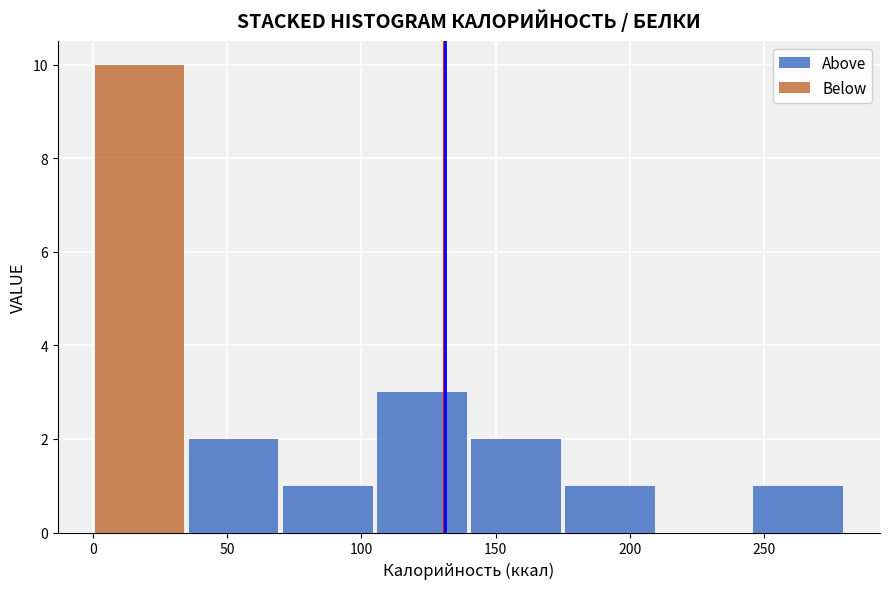

What is the total height of the stacked bar covering 105 to 140 on the x-axis? The values are not printed on the chart, so give them approximately, as read against the axis.

3